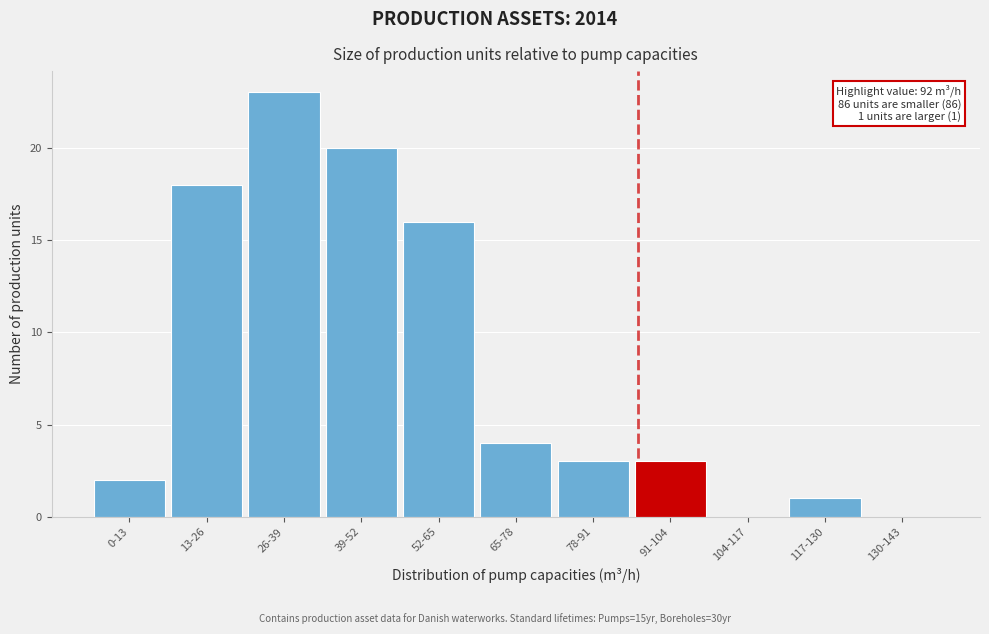

Reading left to right, transcribe all the data shown in this chart.

0-13=2	13-26=18	26-39=23	39-52=20	52-65=16	65-78=4	78-91=3	91-104=3	104-117=0	117-130=1	130-143=0